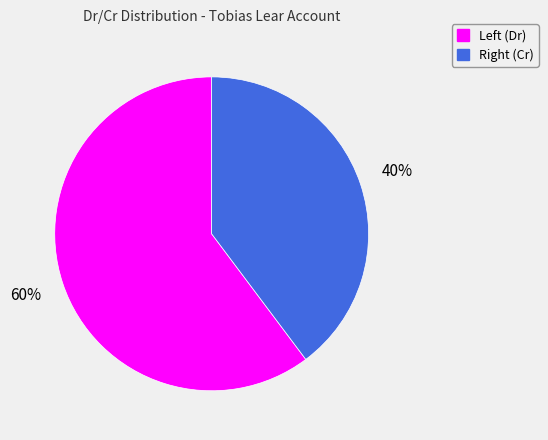

How many slices are in this pie chart?

2